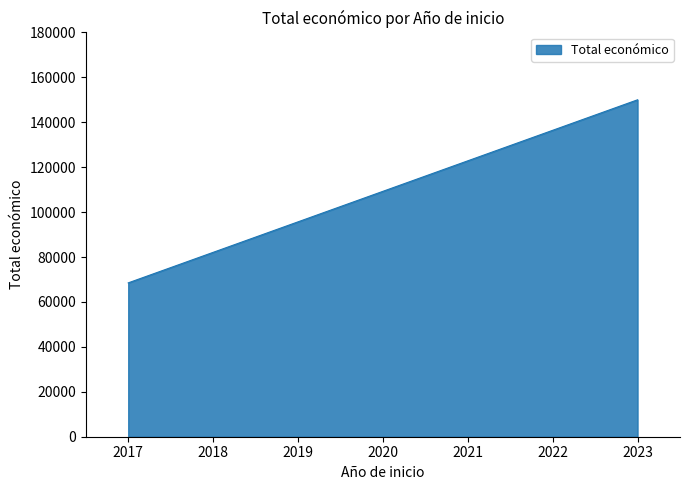

What value does the data have at 2017, to the nearest 50?

68500